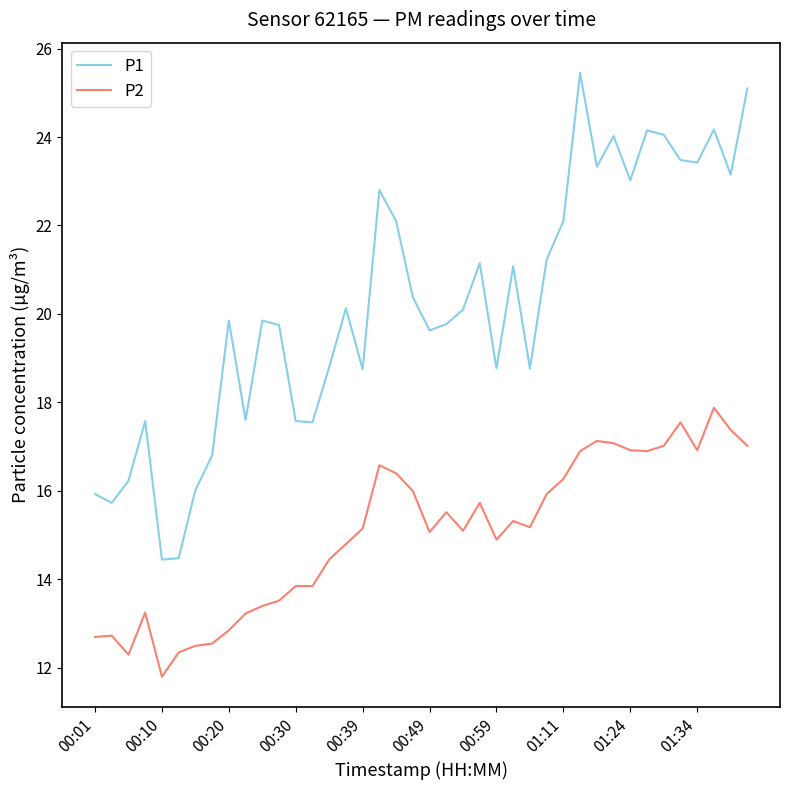

Which series has the largest range (max minus min)?

P1